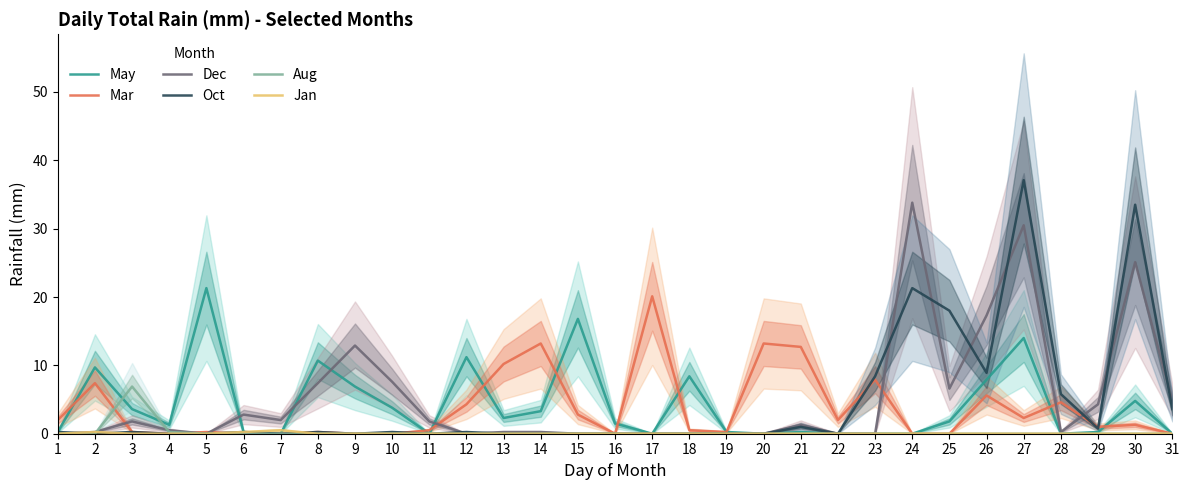

Rank the series by their maximum value, from highest to lowest.

Oct, Dec, May, Mar, Aug, Jan